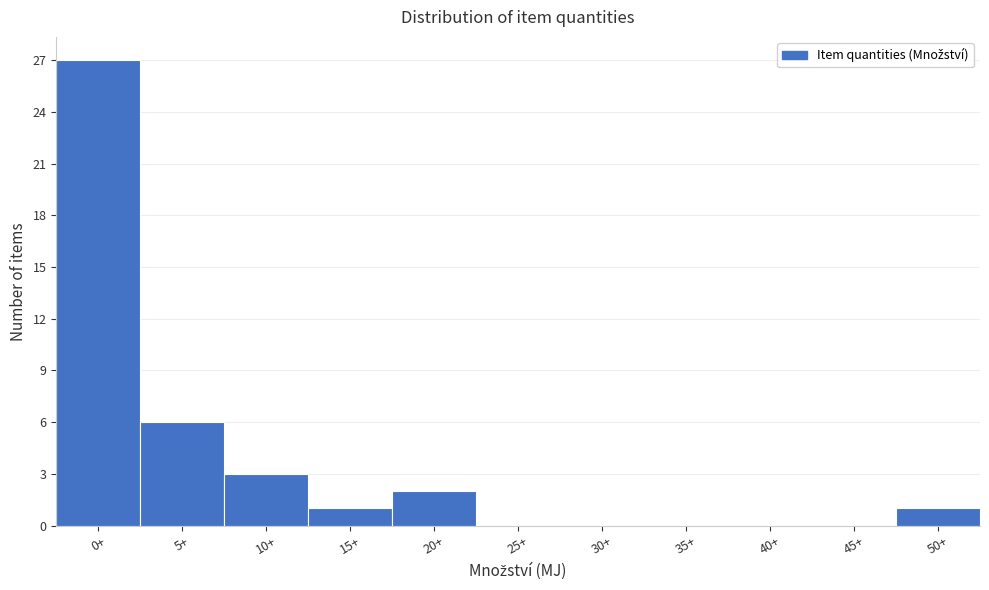

Reading right to left, transcribe all the data shown in this chart.

50+=1	45+=0	40+=0	35+=0	30+=0	25+=0	20+=2	15+=1	10+=3	5+=6	0+=27